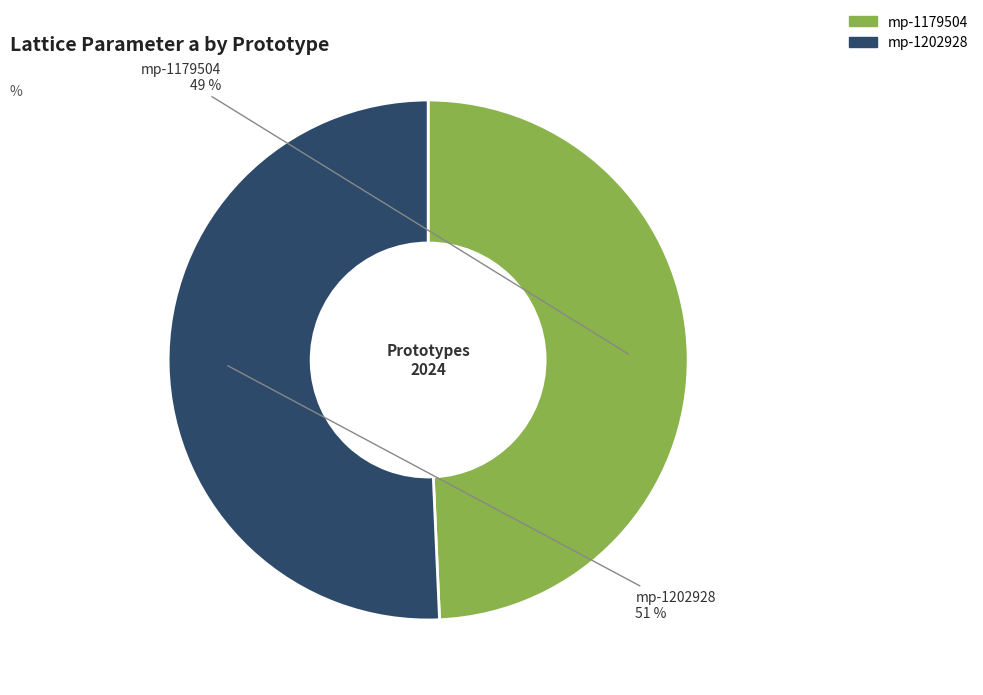

To the nearest percent, what portion does mp-1202928 represent?

51%